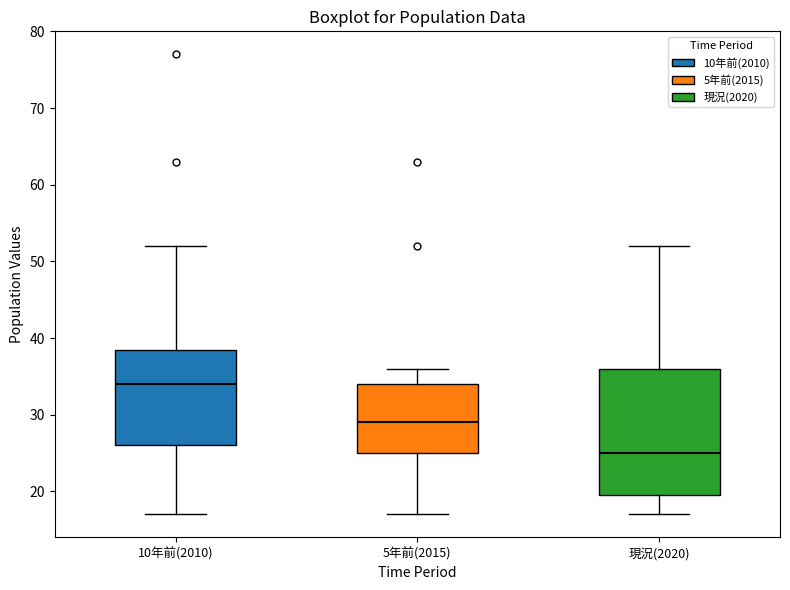

Which box has the highest median line?

10年前(2010)